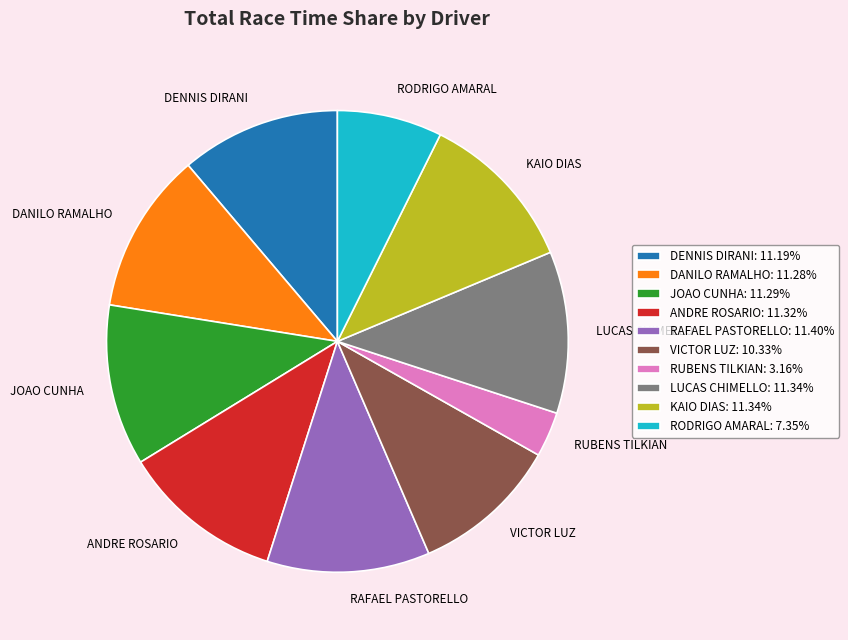

Between JOAO CUNHA and VICTOR LUZ, which is larger?

JOAO CUNHA